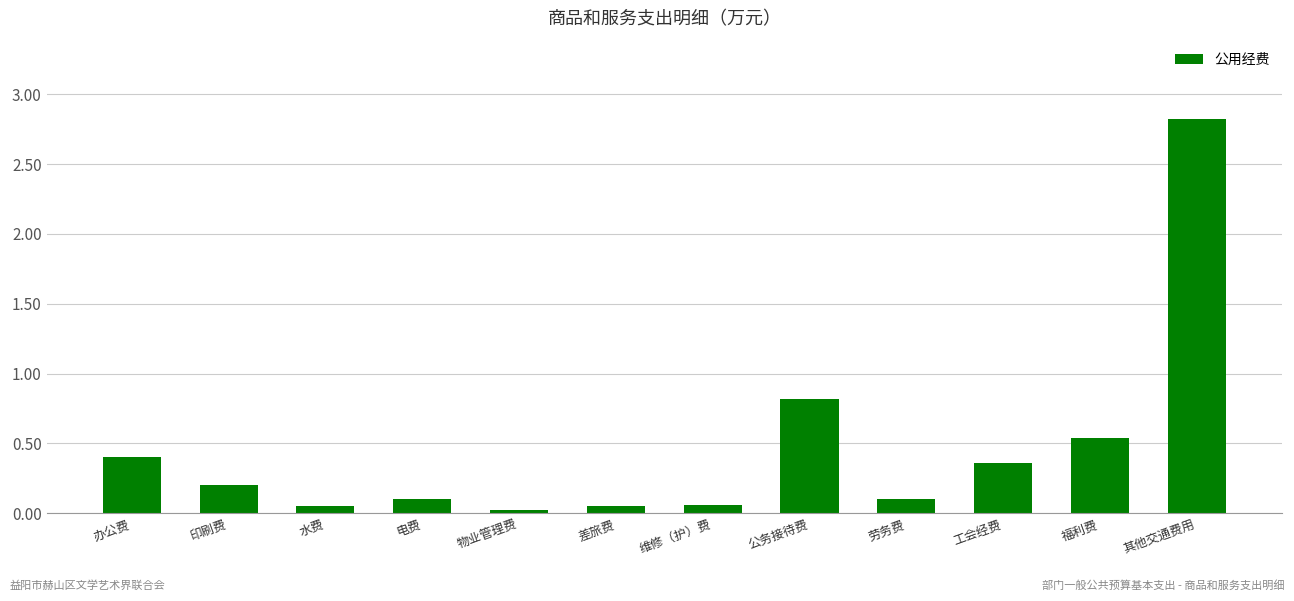

What is the sum of the values at 公务接待费 and 办公费?

1.2